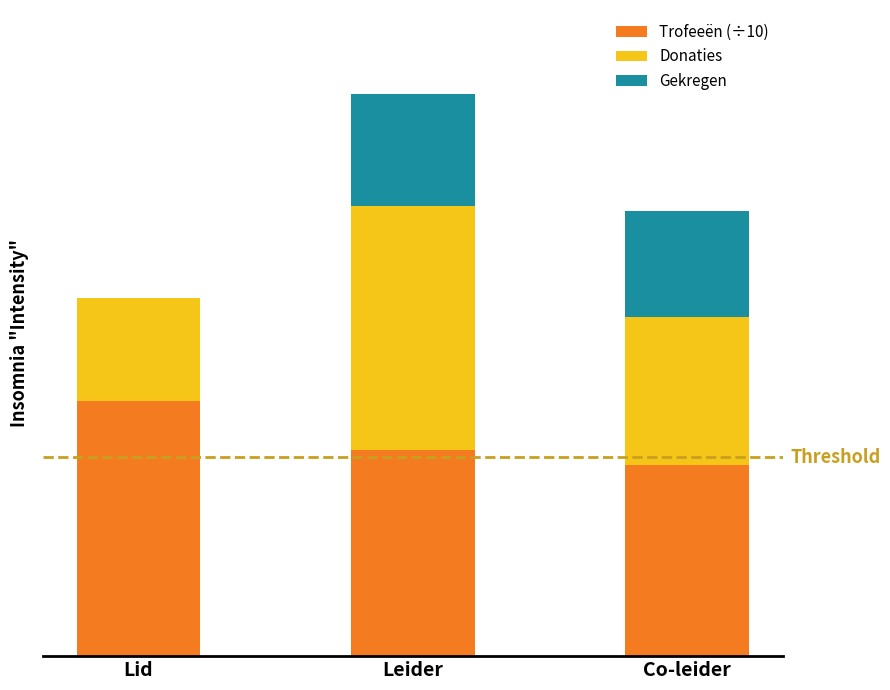

What is the average value of the Donaties series?

579.3